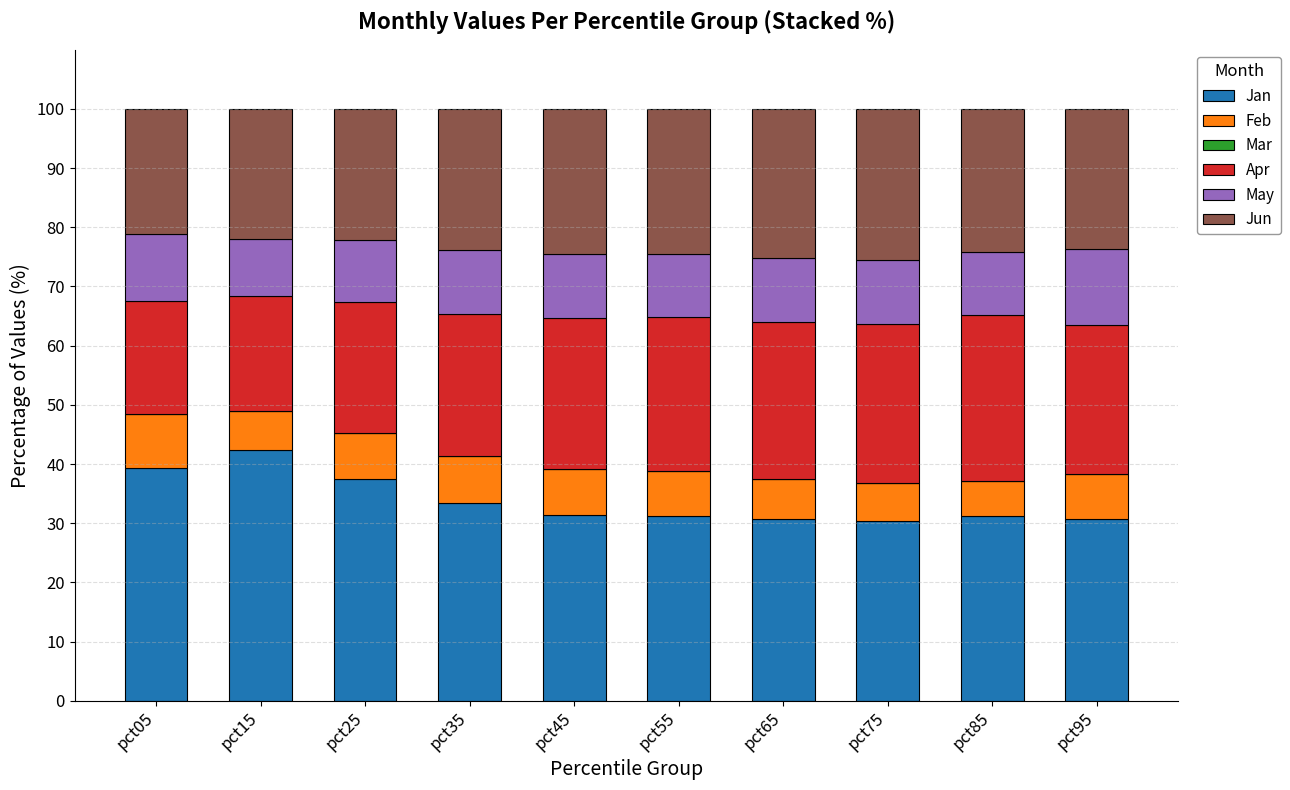

What is the difference between the Jan values at pct75 and pct35?

3.1